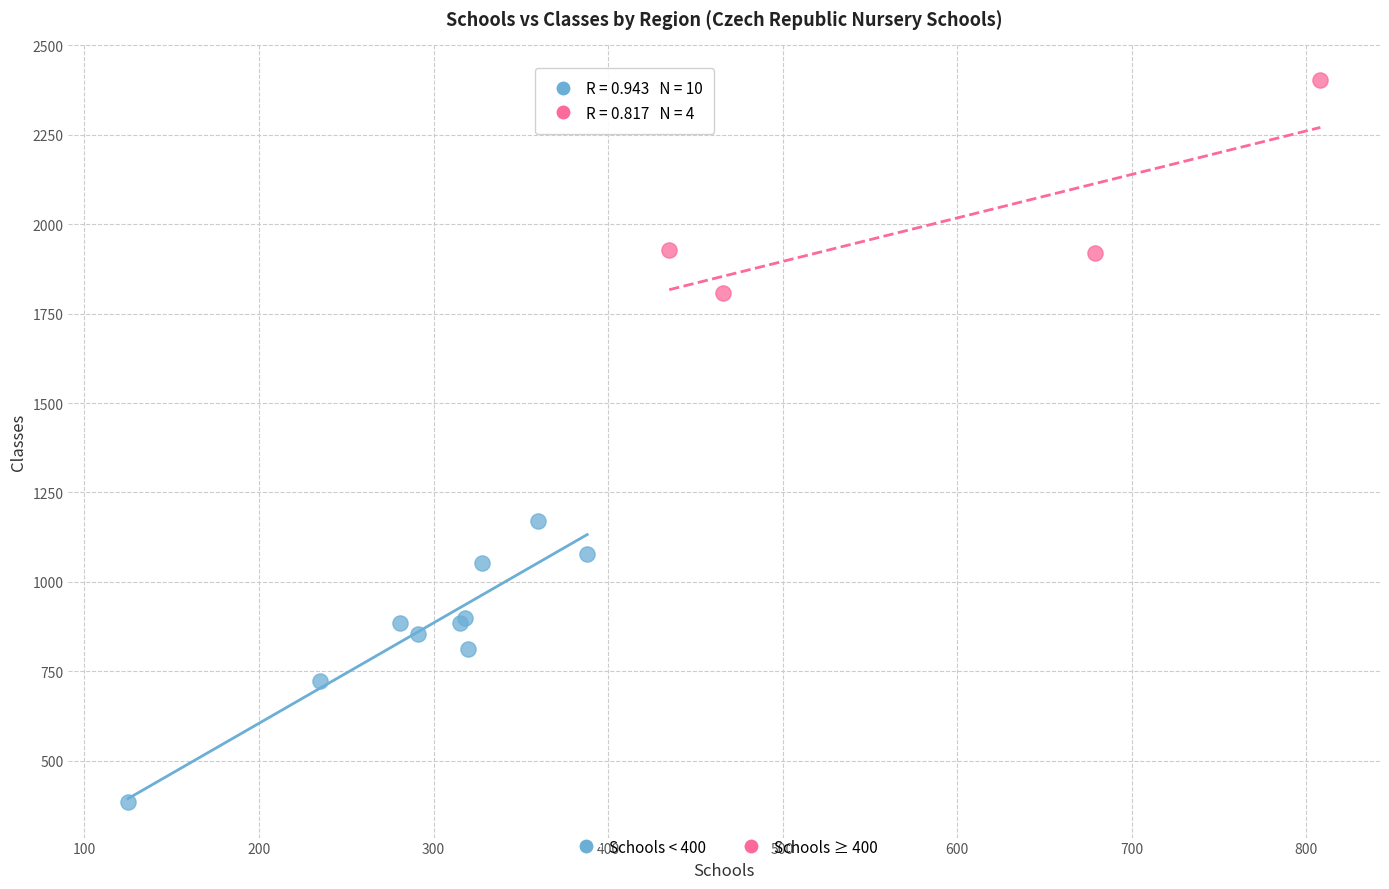

Which series reaches the minimum Y coordinate?

Schools < 400